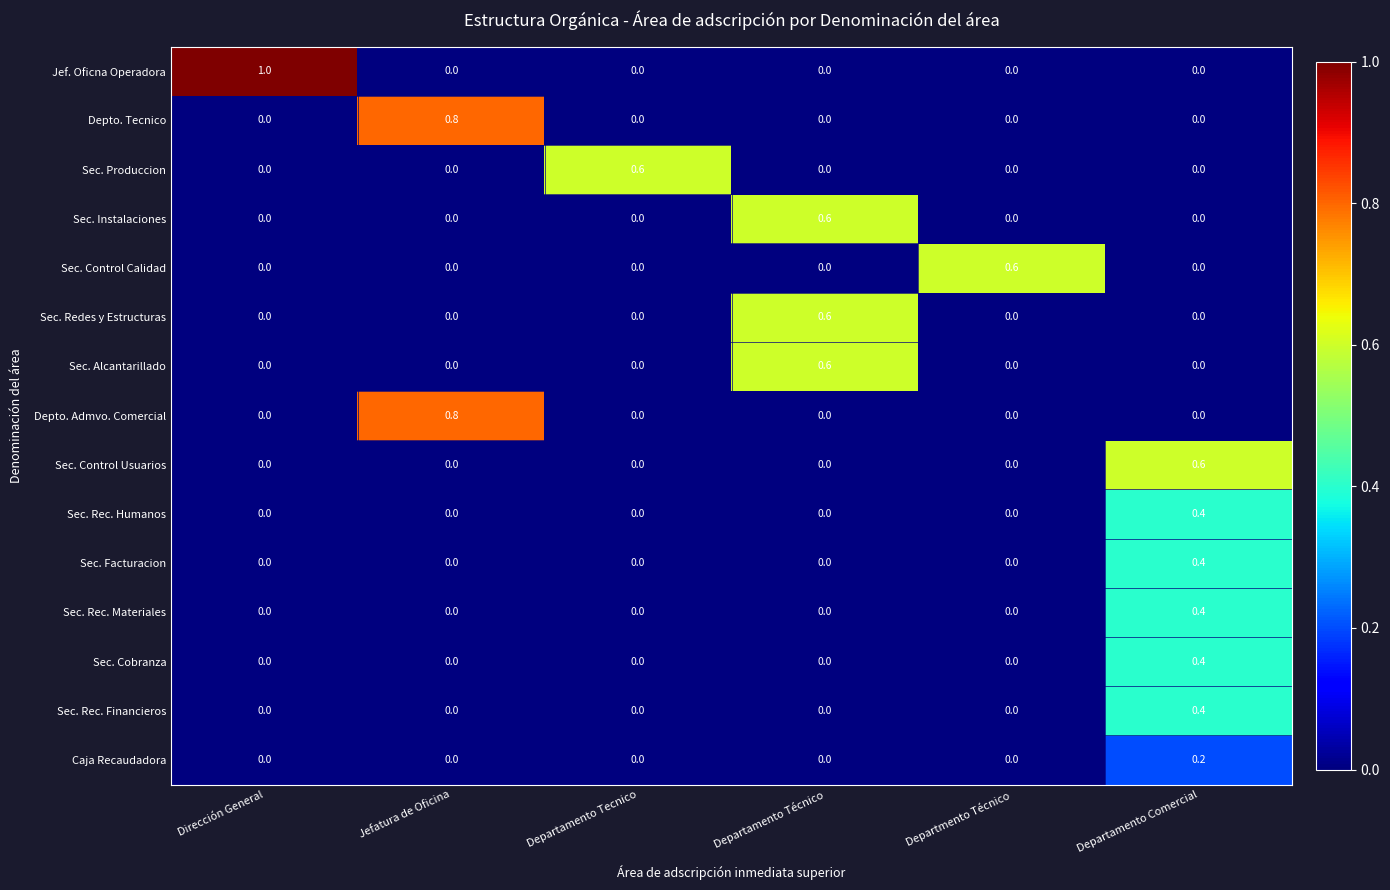

What is the difference between the Depto. Tecnico values at Jefatura de Oficina and Departmento Técnico?

0.8